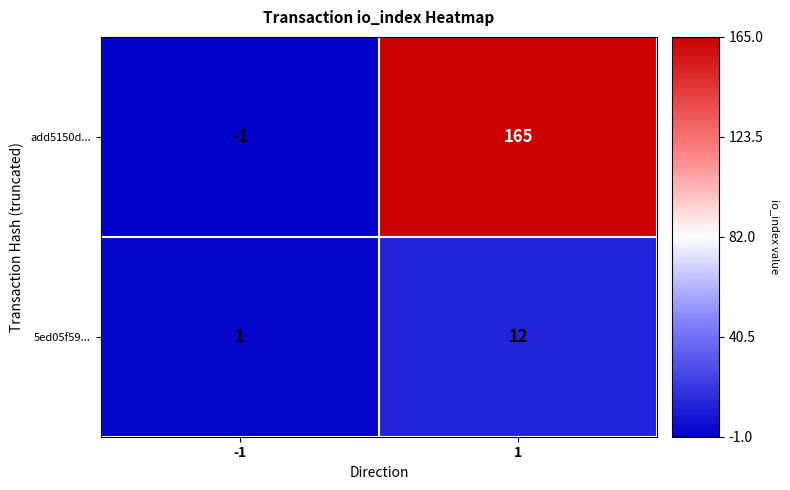

What is the difference between the highest and lowest values at -1?

2